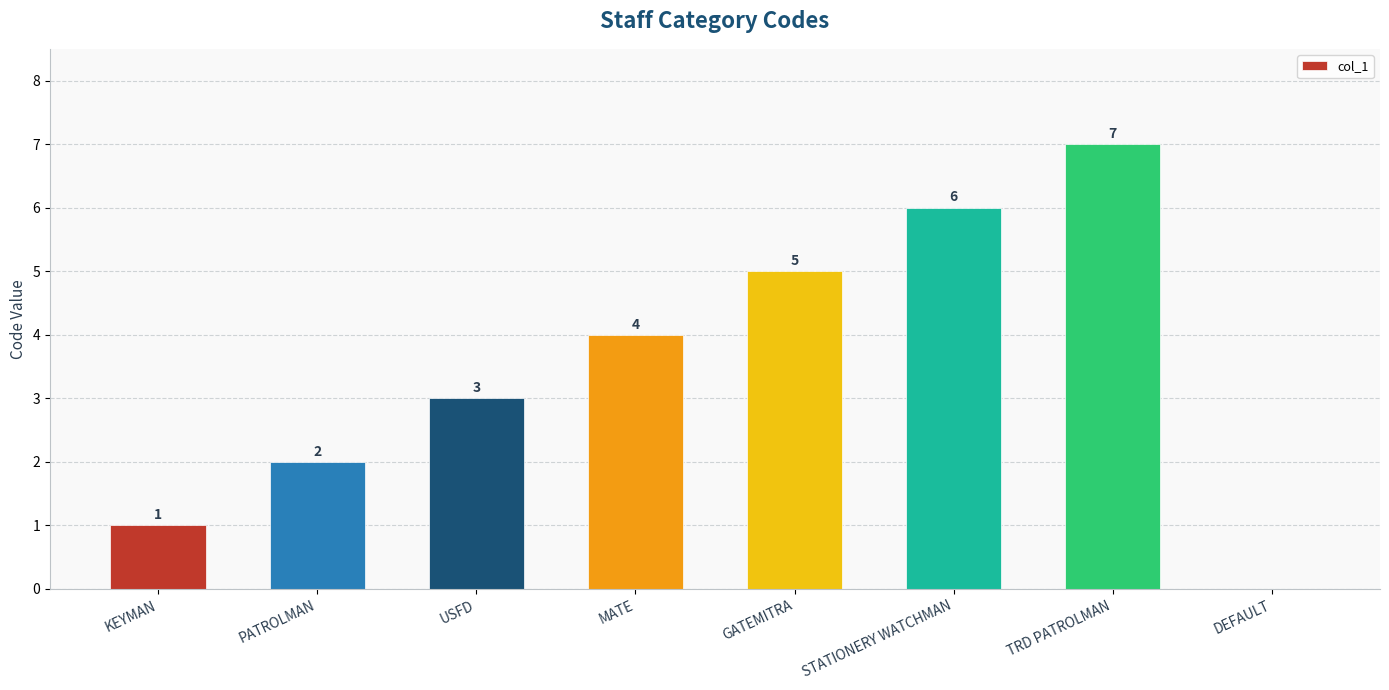

Is it true that the value at USFD is 3?

True